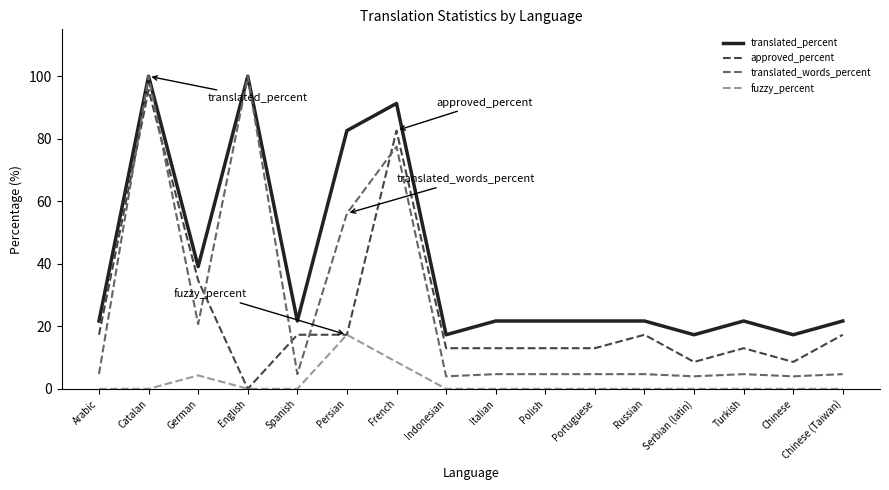

Between French and Russian, which series saw the biggest shift?

translated_words_percent